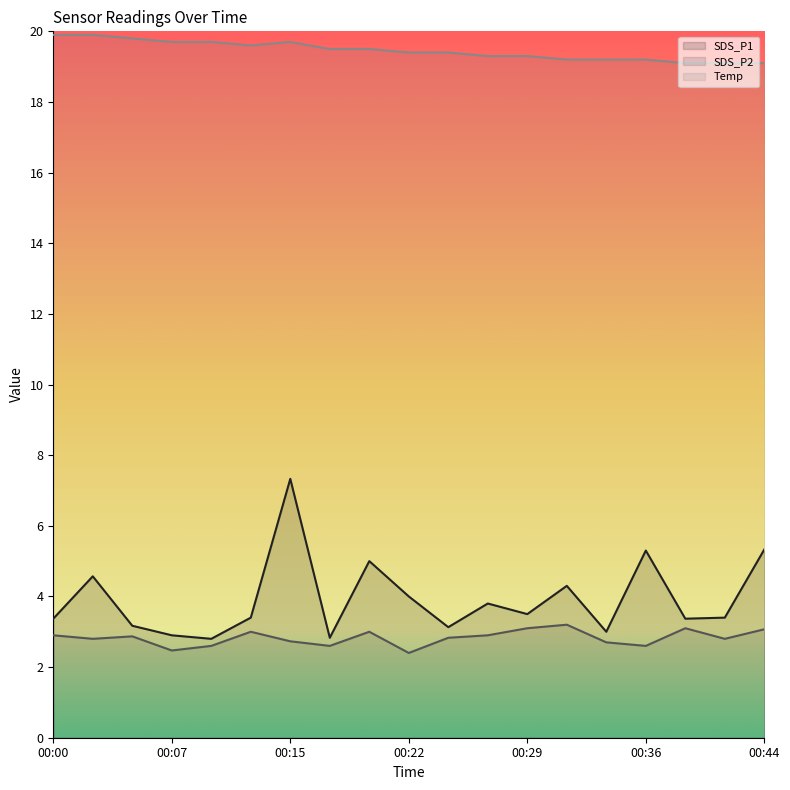

True or false: SDS_P1 and Temp intersect in this chart.

False